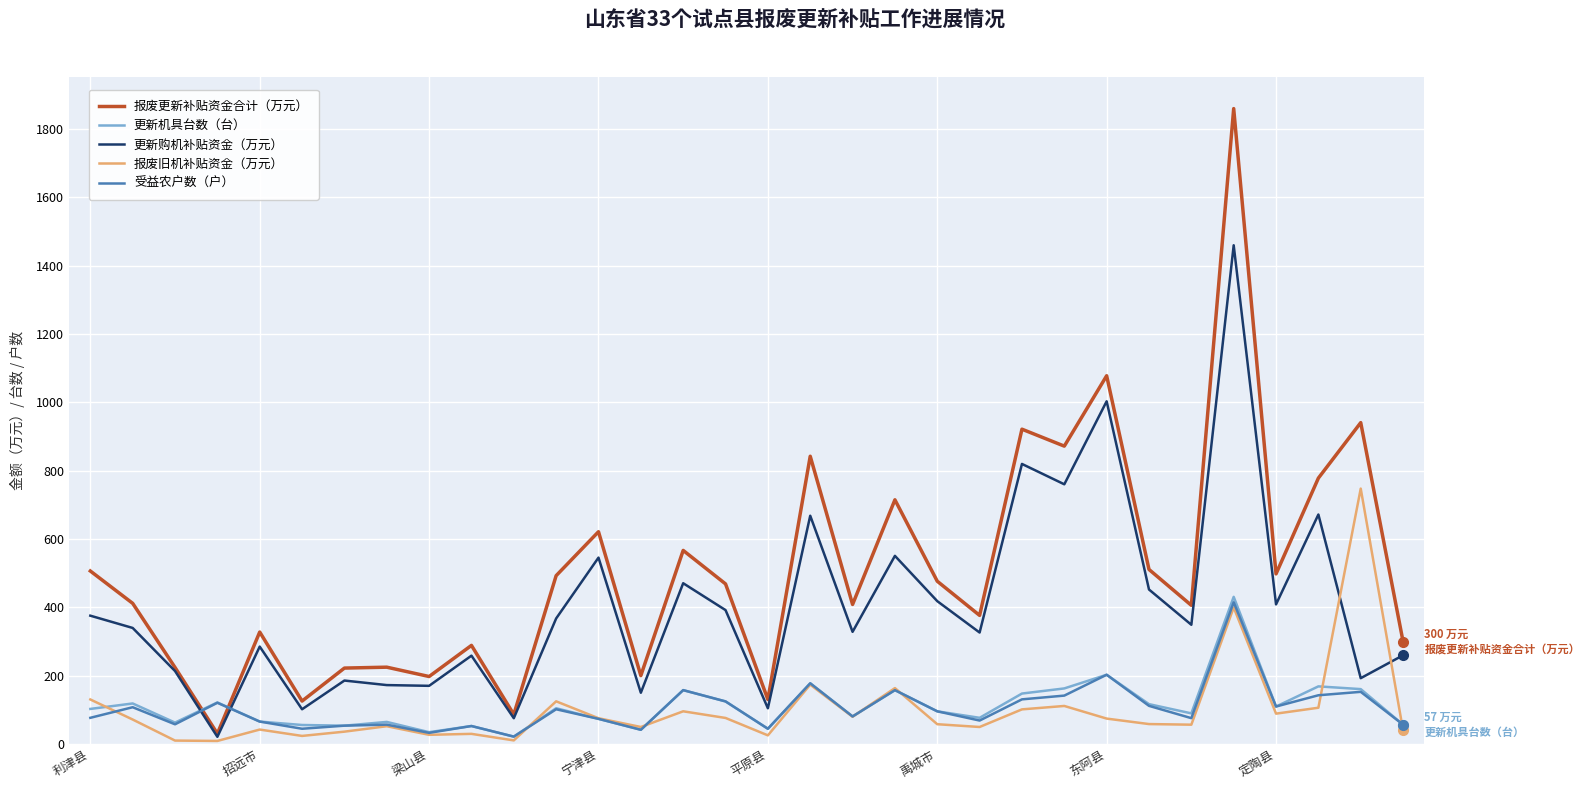

What is the highest value of the 更新购机补贴资金（万元） series?

1459.8